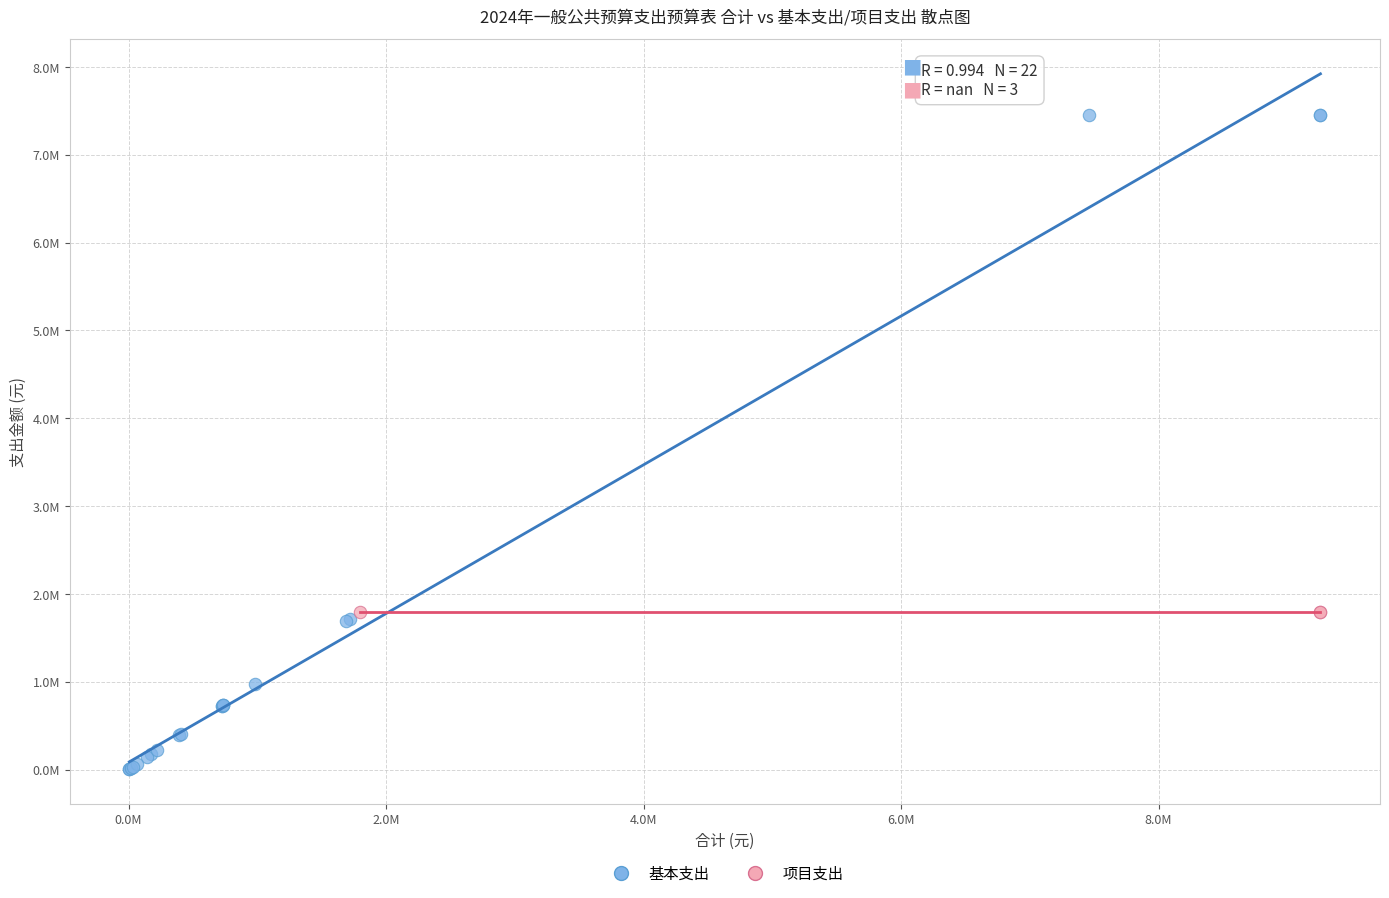

Which series reaches the minimum Y coordinate?

基本支出